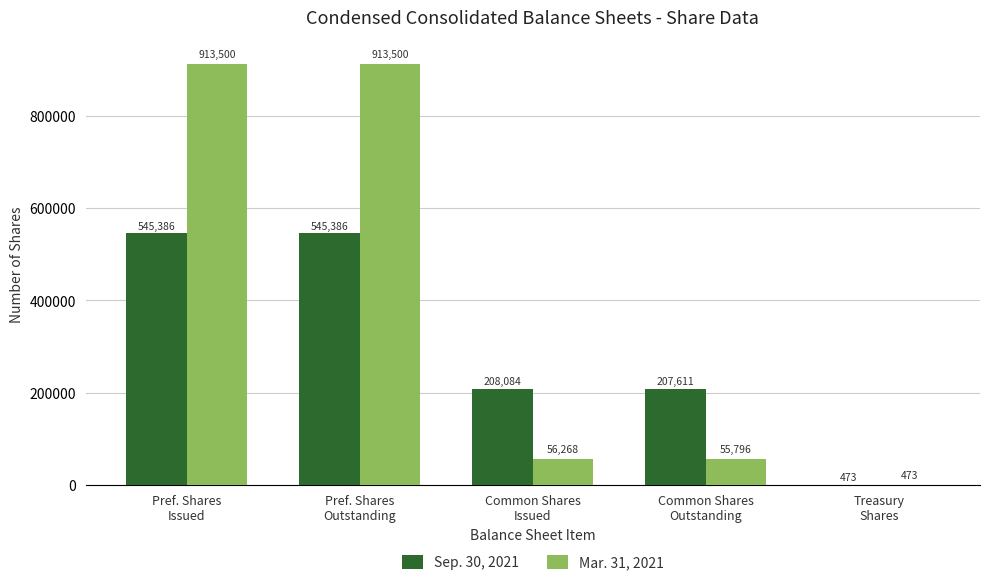

What is the sum of all Sep. 30, 2021 values?

1506940